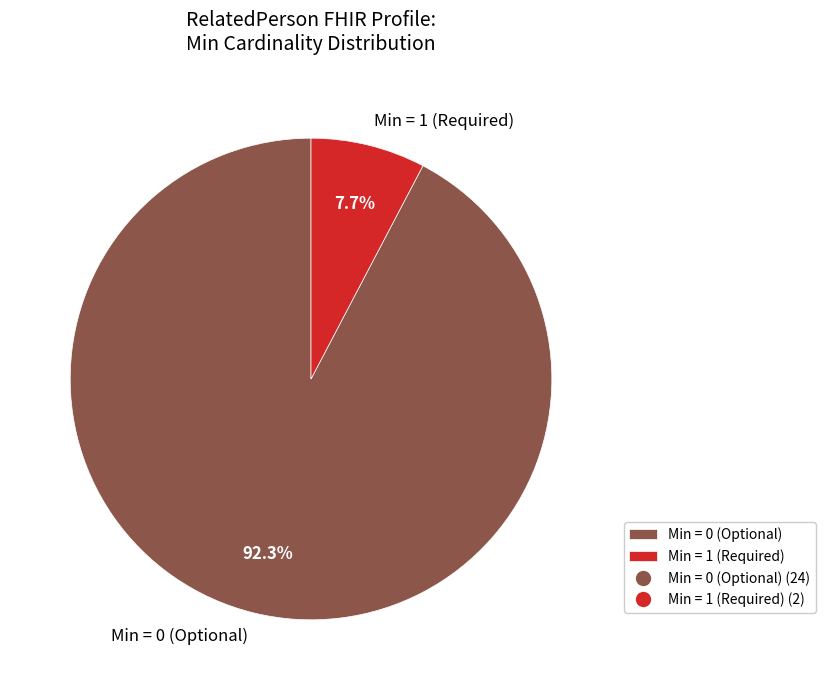

What is the majority slice?

Min = 0 (Optional)